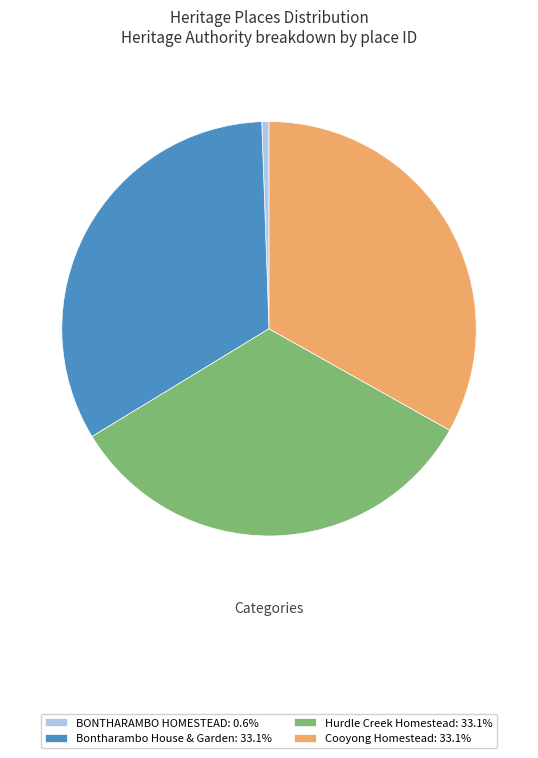

Does Hurdle Creek Homestead: 33.1% represent more than half of the total?

No